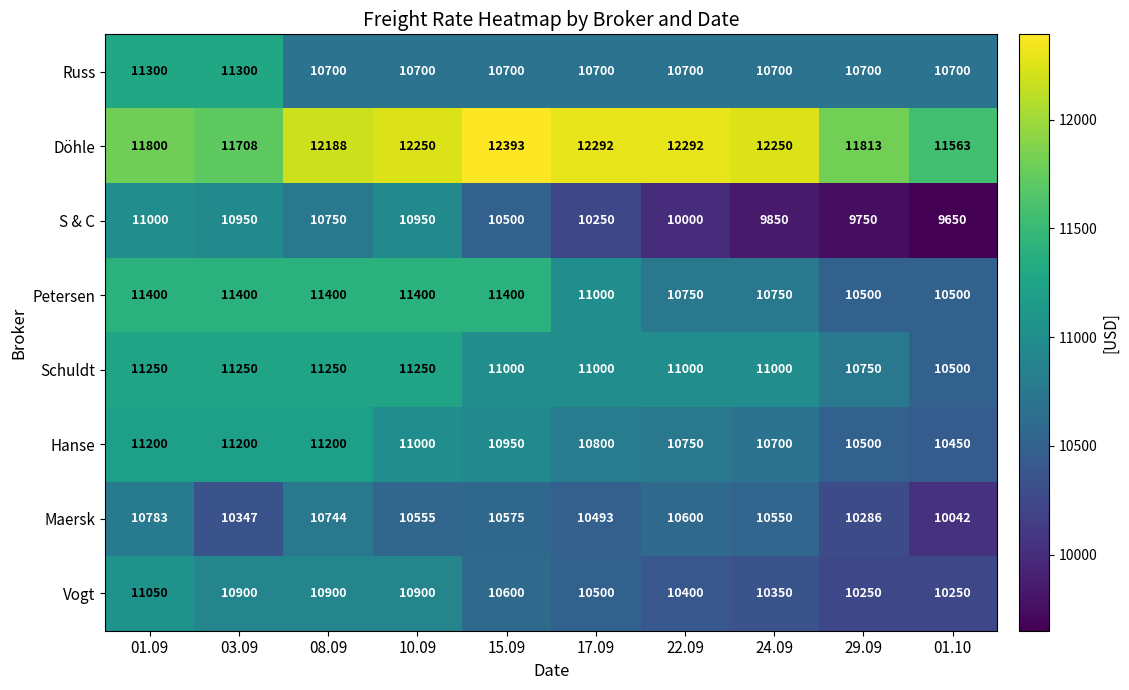

Rank the series by their maximum value, from lowest to highest.

Maersk, S & C, Vogt, Hanse, Schuldt, Russ, Petersen, Döhle